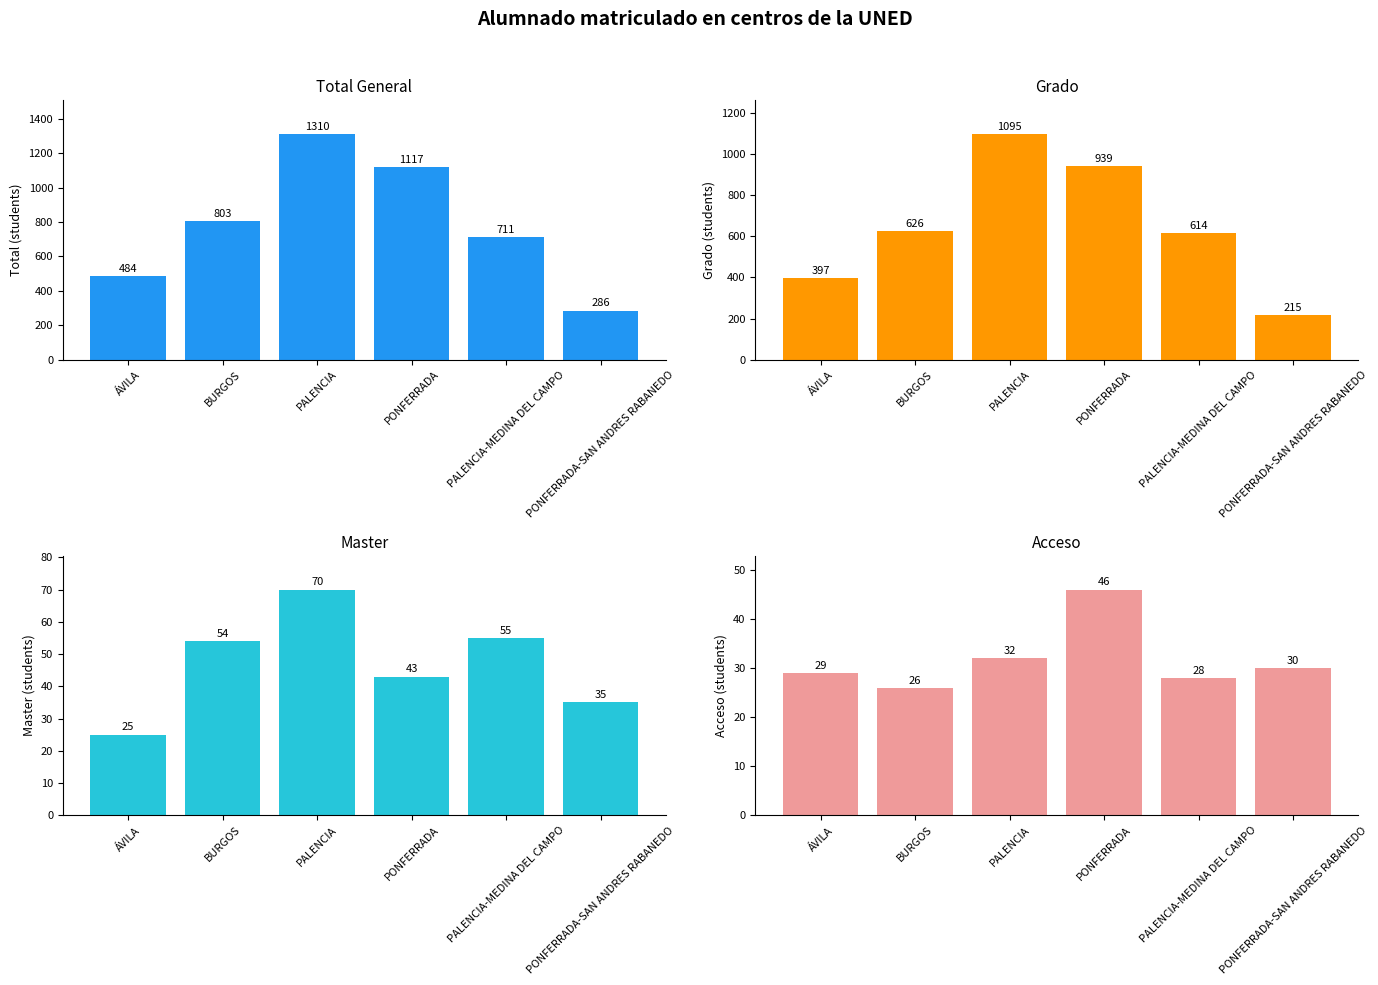

What is the difference between the maximum and minimum values in the Grado series?

880